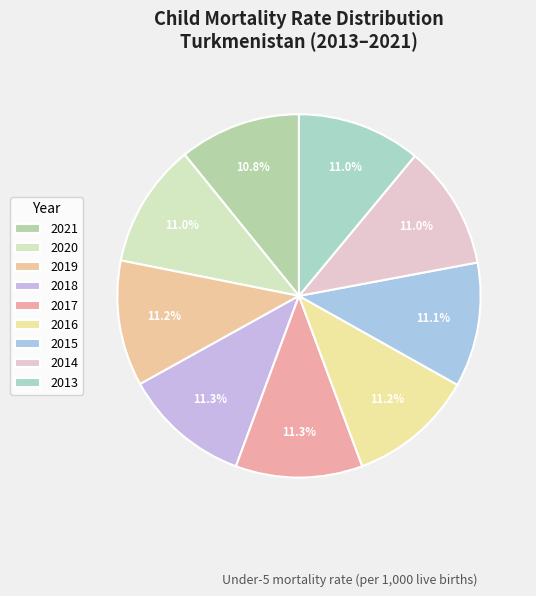

Count the number of slices in the pie.

9